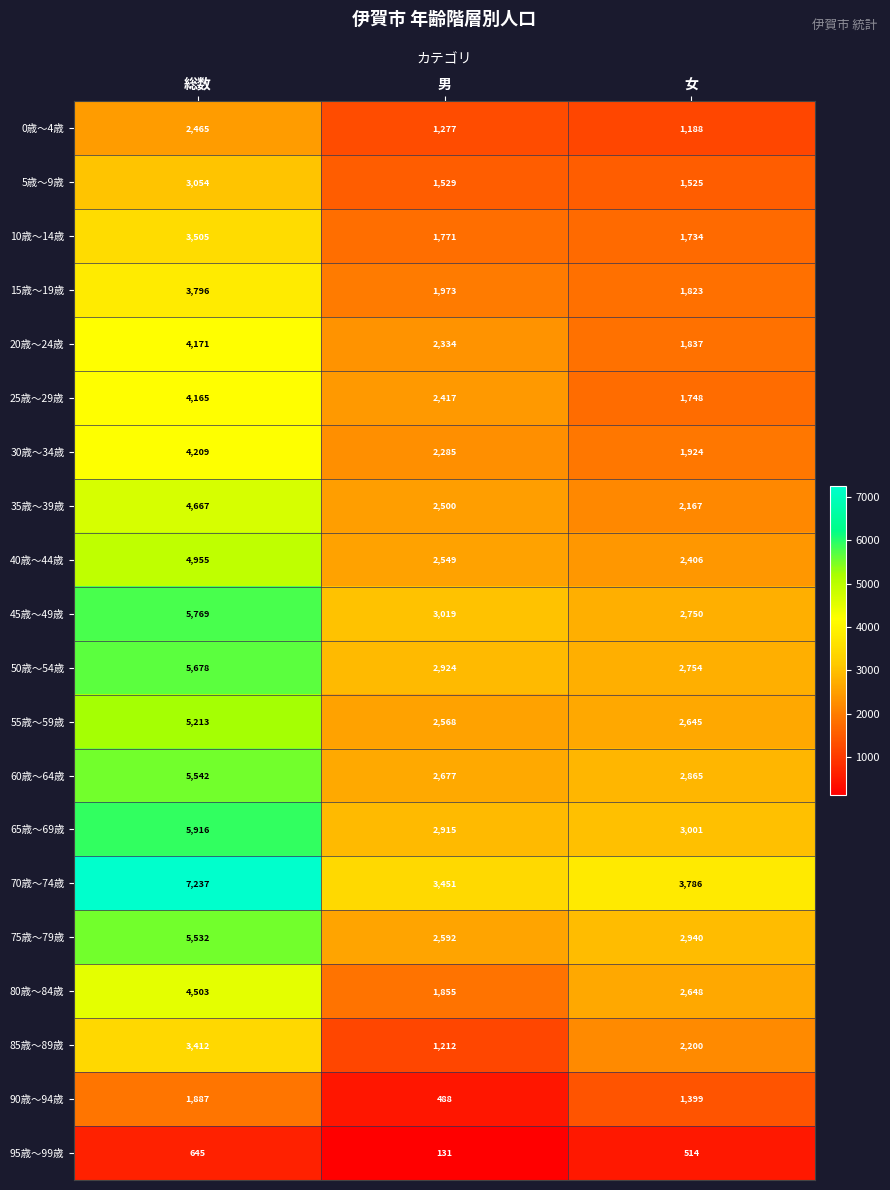

At how many categories does at least one series exceed 5548?

1